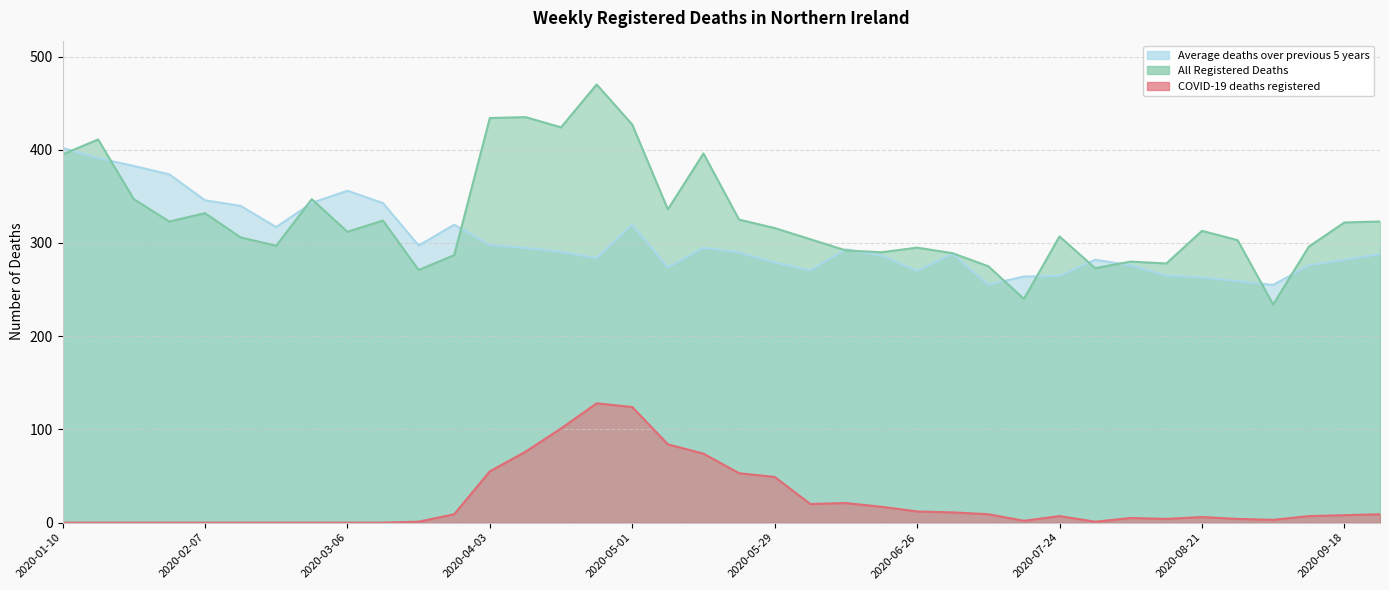

Which series has the largest total across all categories?

All Registered Deaths